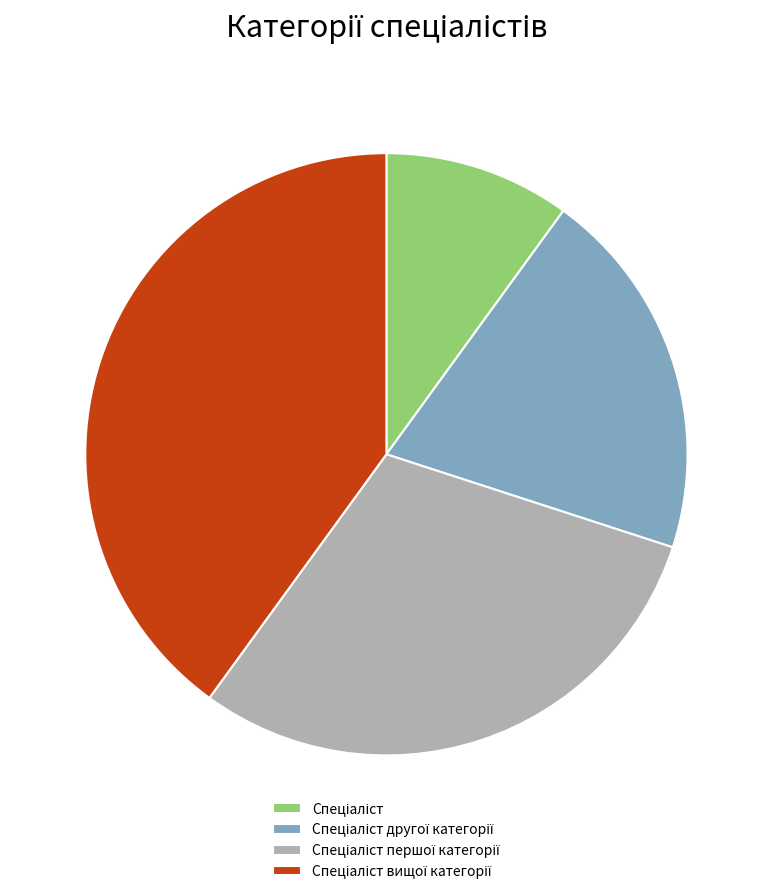

Does any single category account for the majority?

No